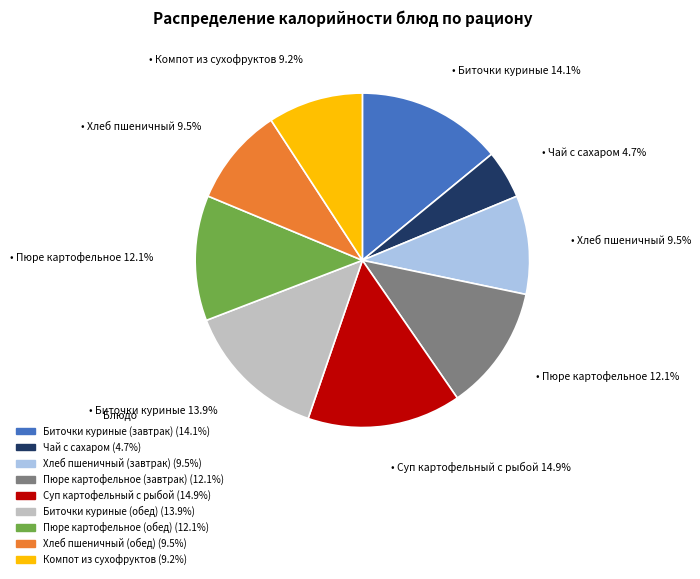

The Хлеб пшеничный (обед) slice represents 19% of the pie. True or false?

False